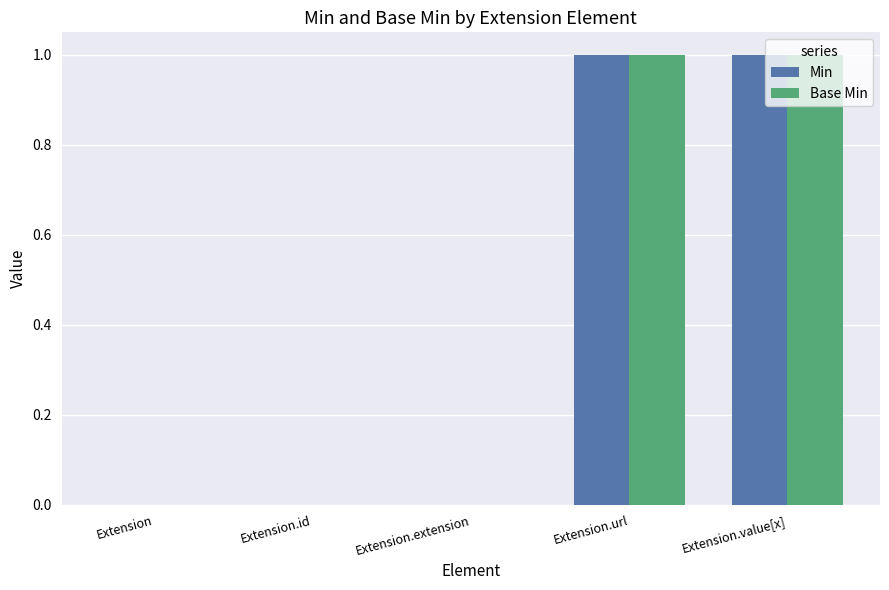

How many distinct data groups are displayed?

2